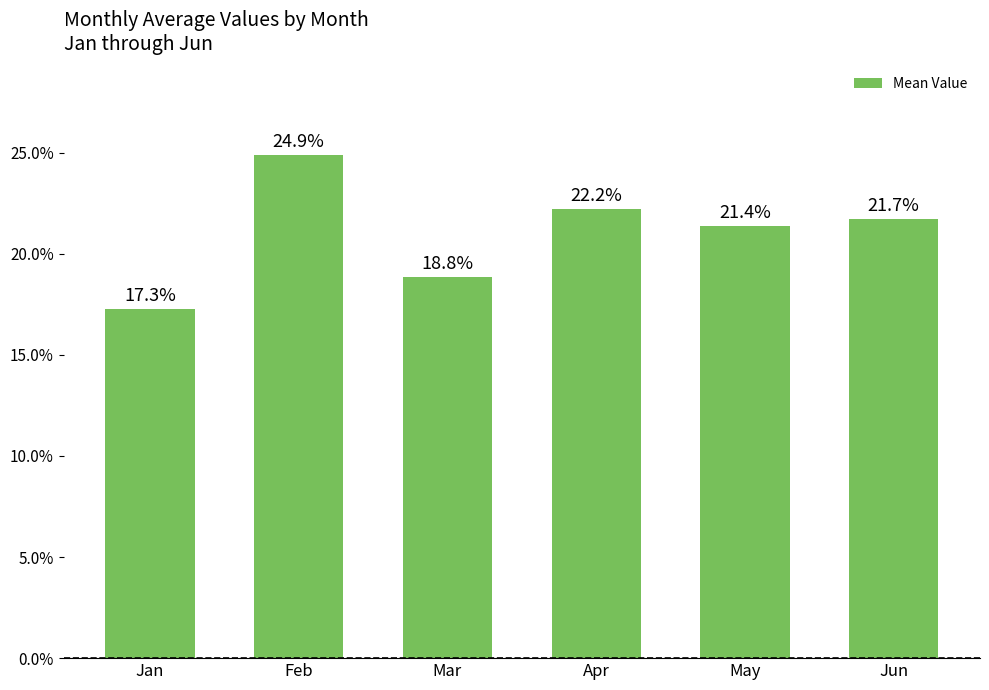

At which category does the chart reach its peak across all series?

Feb